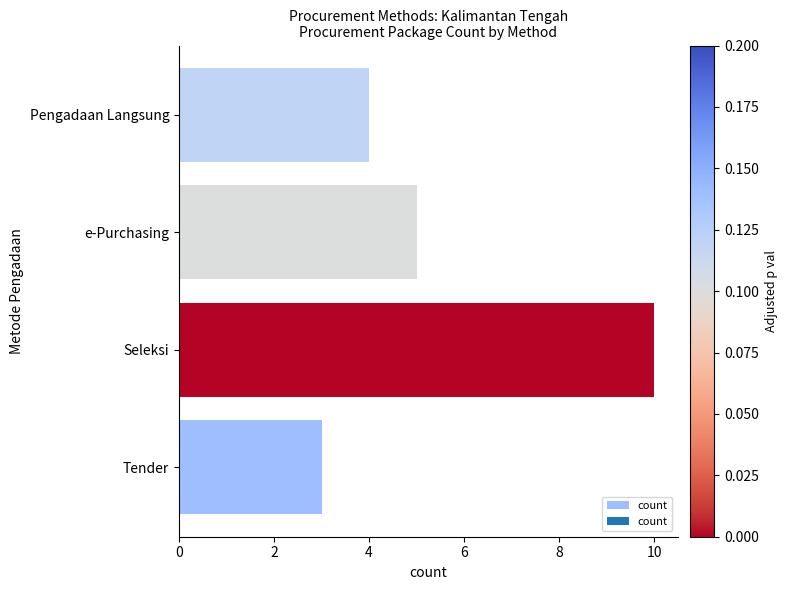

Where is the data nearest to the value 6?

e-Purchasing